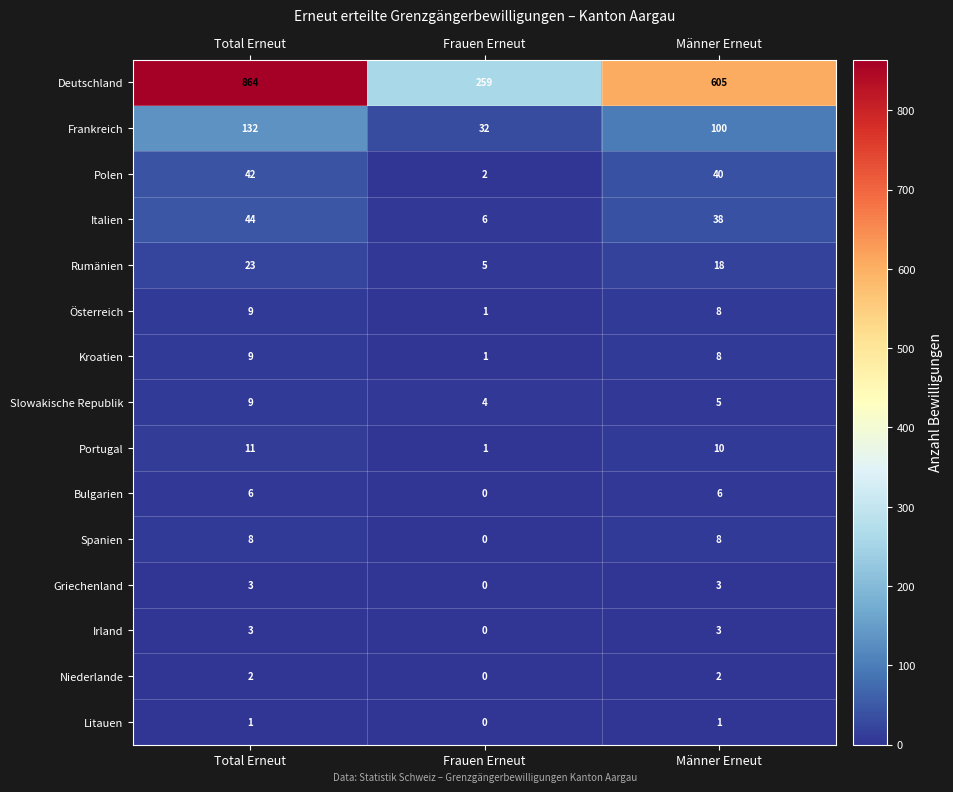

At how many categories does at least one series exceed 630?

1